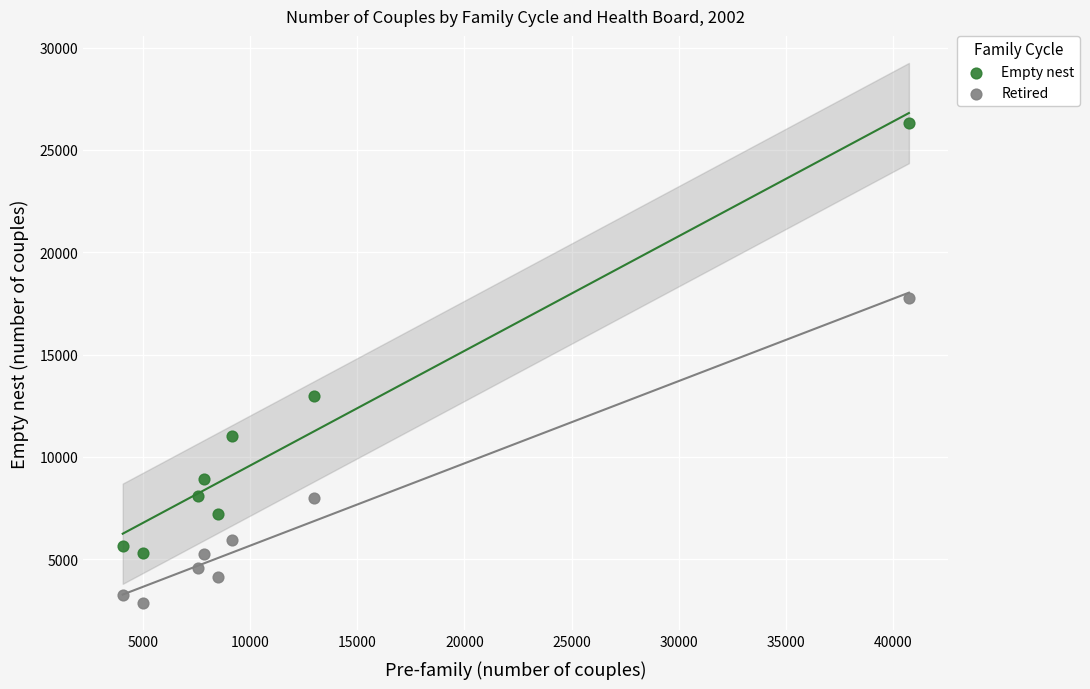

Which series reaches the minimum Y coordinate?

Retired